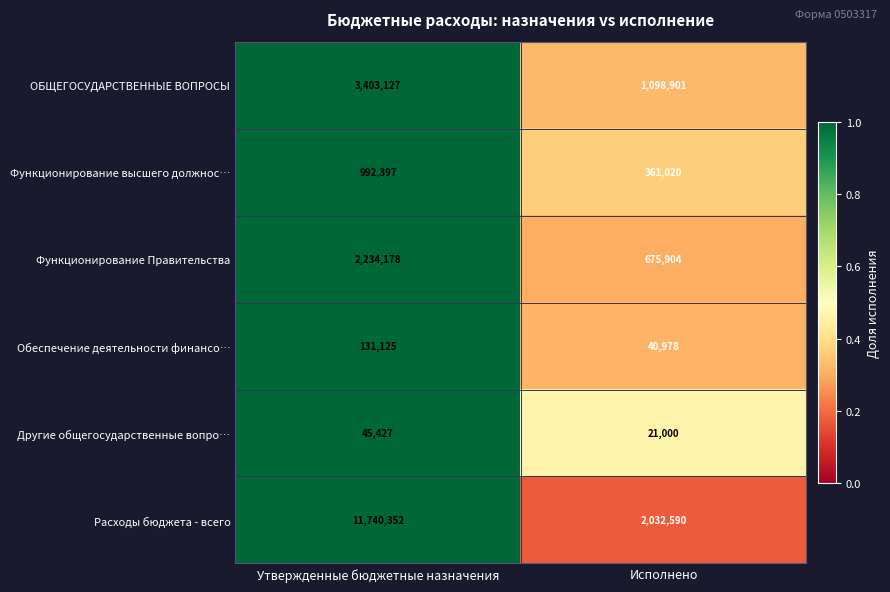

Is the value of Обеспечение деятельности финансо… at Исполнено greater than the value of ОБЩЕГОСУДАРСТВЕННЫЕ ВОПРОСЫ at Утвержденные бюджетные назначения?

No